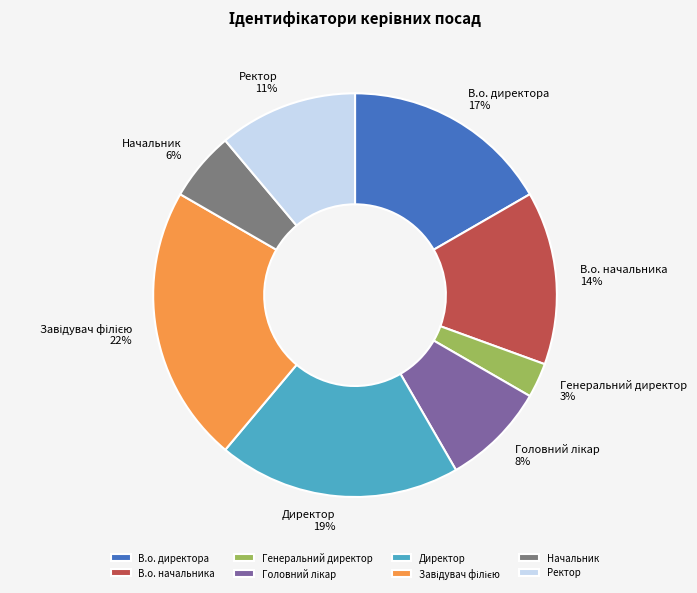

Which category has the smallest portion of the pie?

Генеральний директор